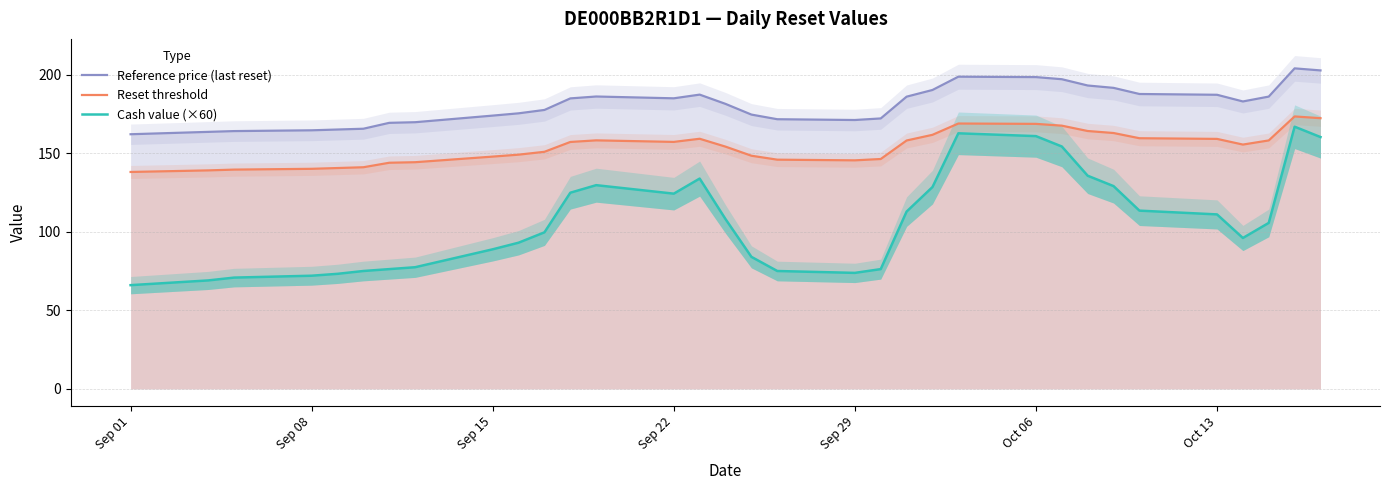

At how many categories does at least one series exceed 197?

4